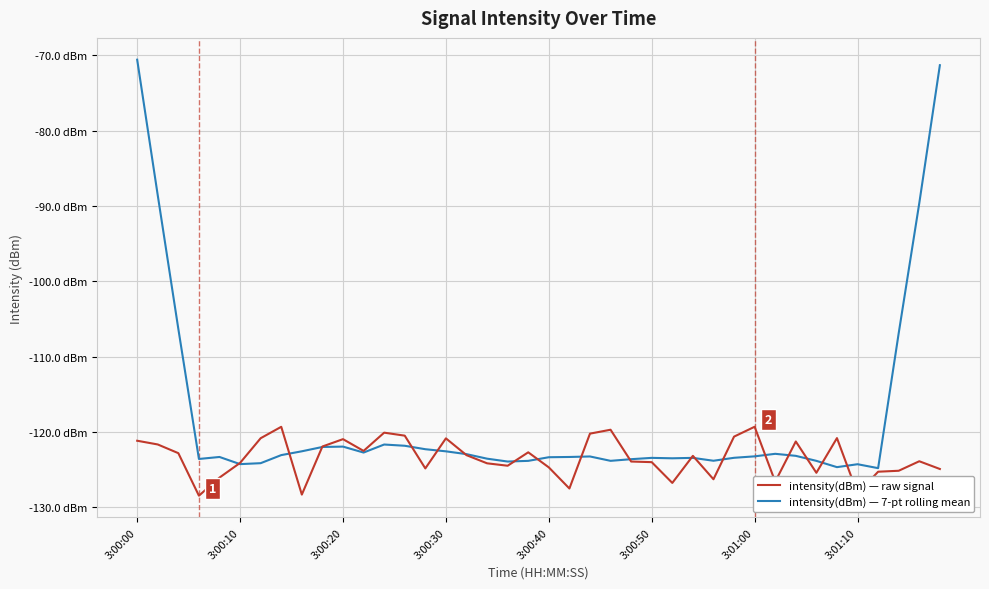

Does the chart display data point markers on the line(s)?

No